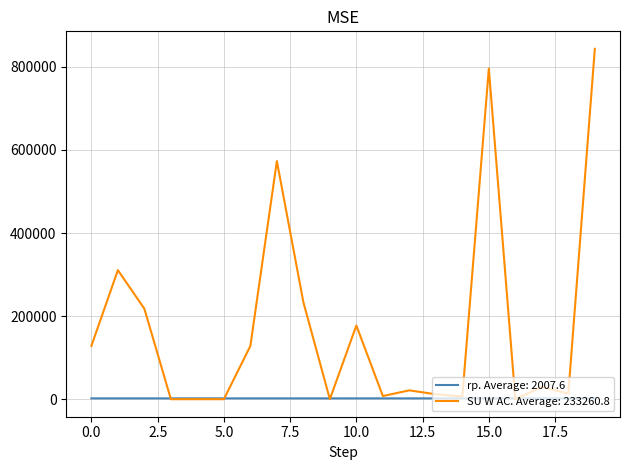

List the series in order of their overall mean, highest first.

SU W AC. Average: 233260.8, rp. Average: 2007.6